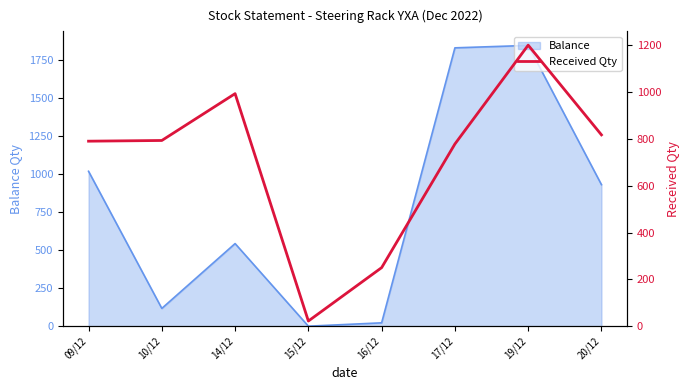

What is the label of the 8th point from the right?

09/12